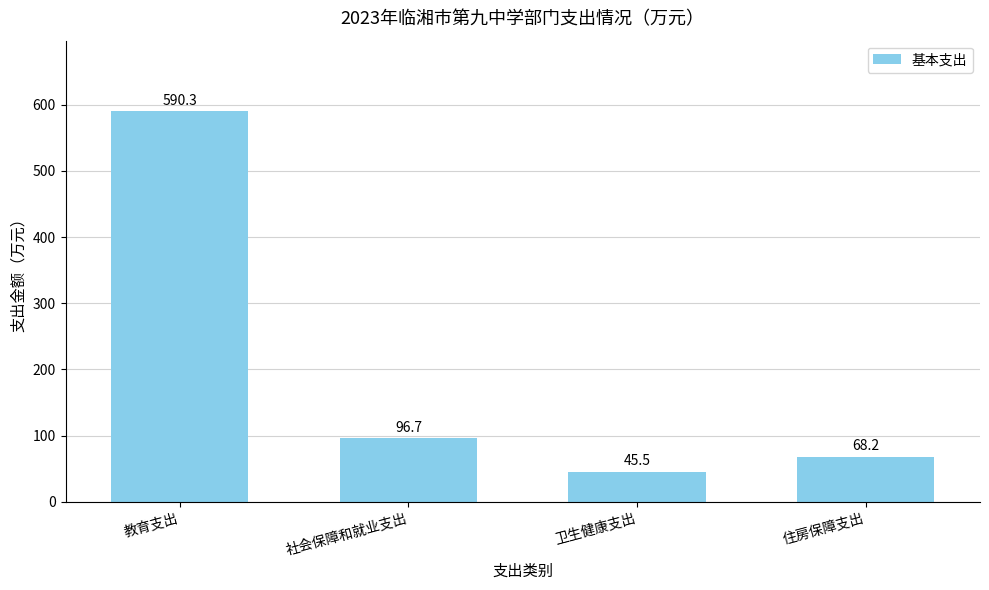

What is the difference between the maximum and minimum values?

544.8